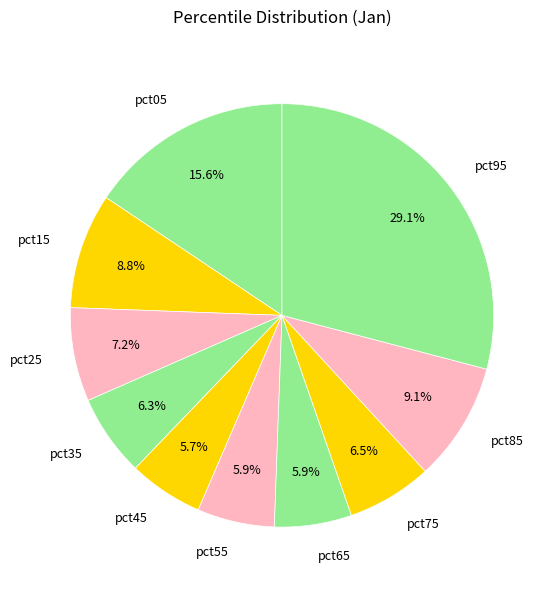

To the nearest percent, what is the difference between the largest and smallest slice percentages?

23%